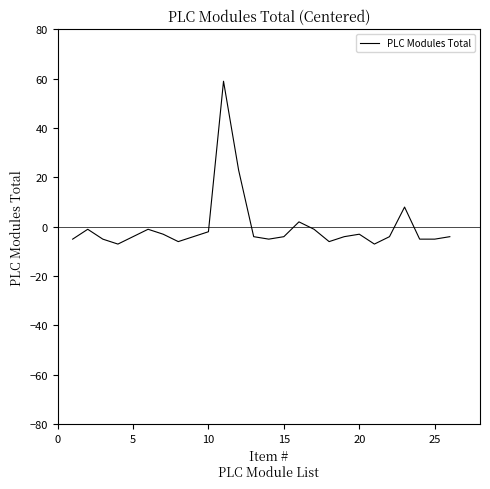

Is this an area chart (filled region under the line)?

No